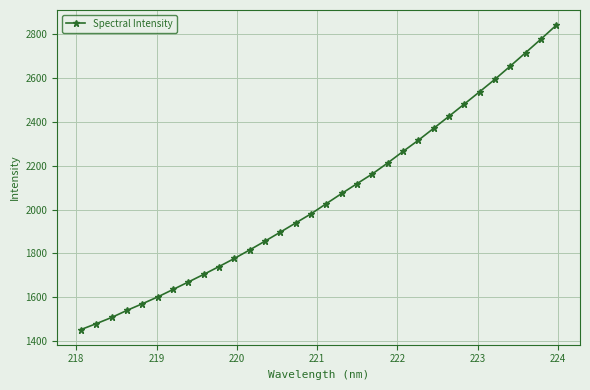

What is the difference between the second highest and minimum values?

1325.0